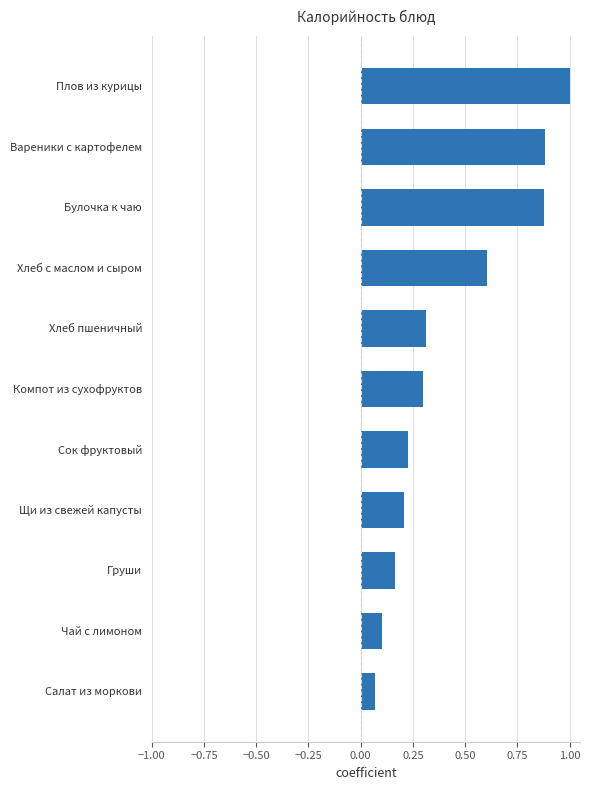

What is the greatest value displayed?

1.0